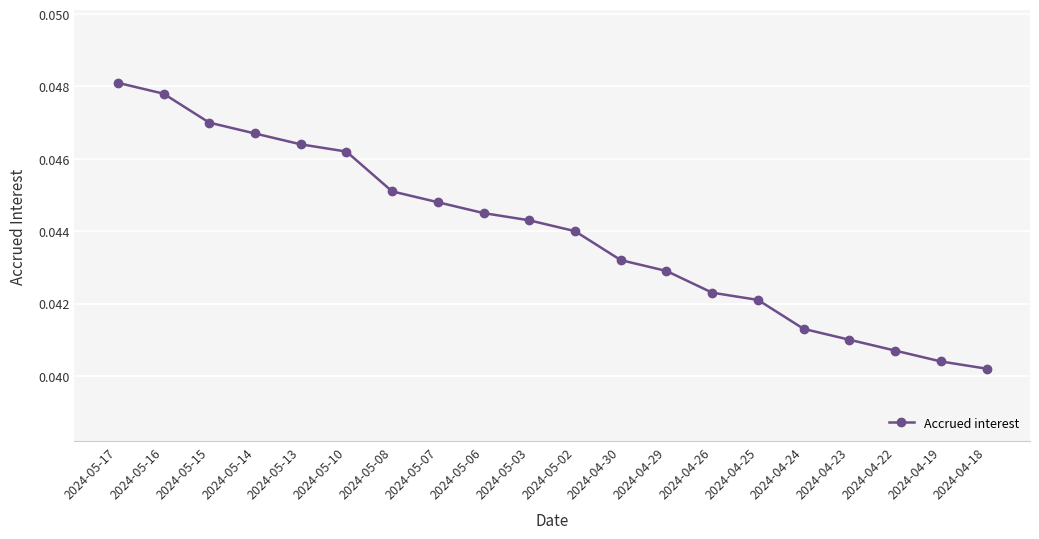

Does the chart display data point markers on the line(s)?

Yes